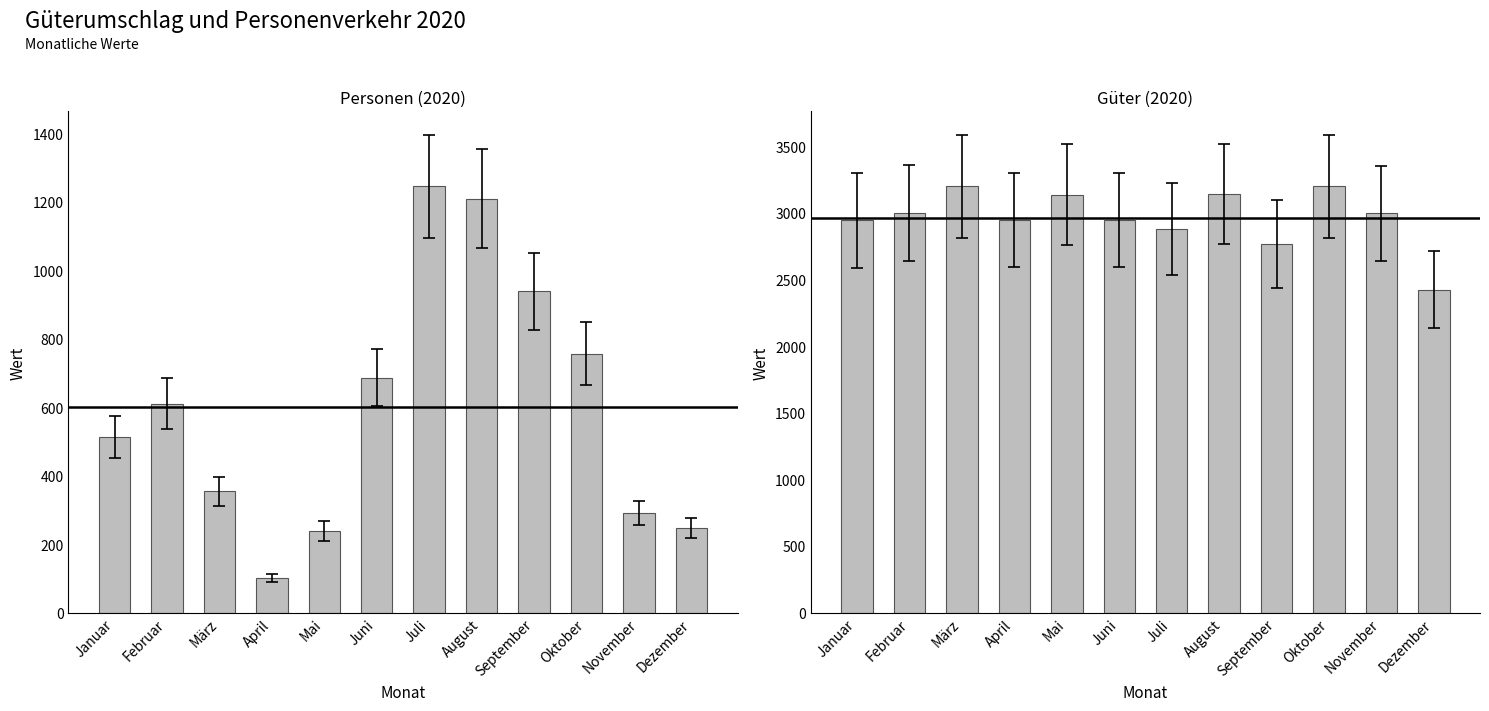

The Güter (2020) series shows 3198.2 at Oktober. True or false?

True